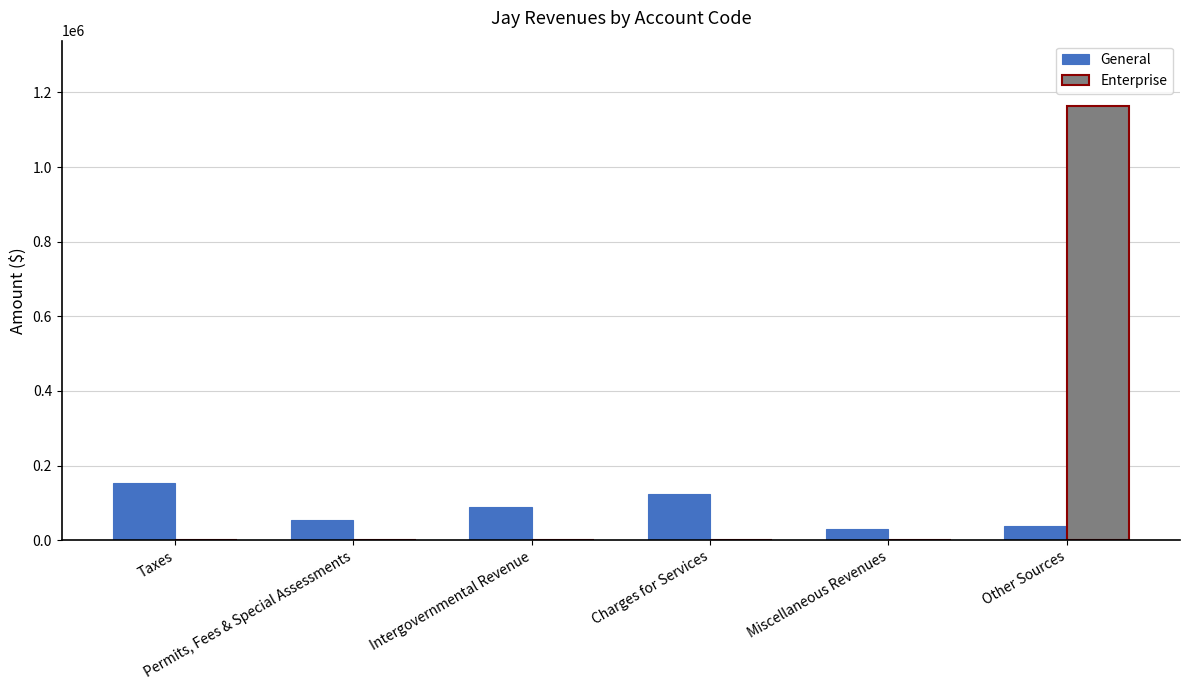

Which series has the largest total across all categories?

Enterprise